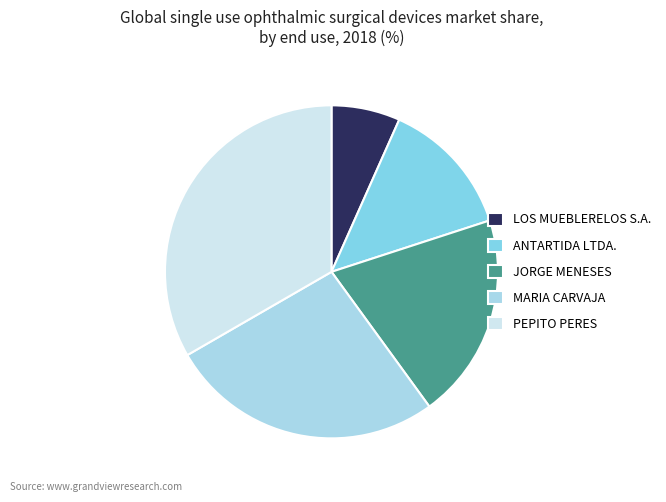

Which slice is the largest?

PEPITO PERES